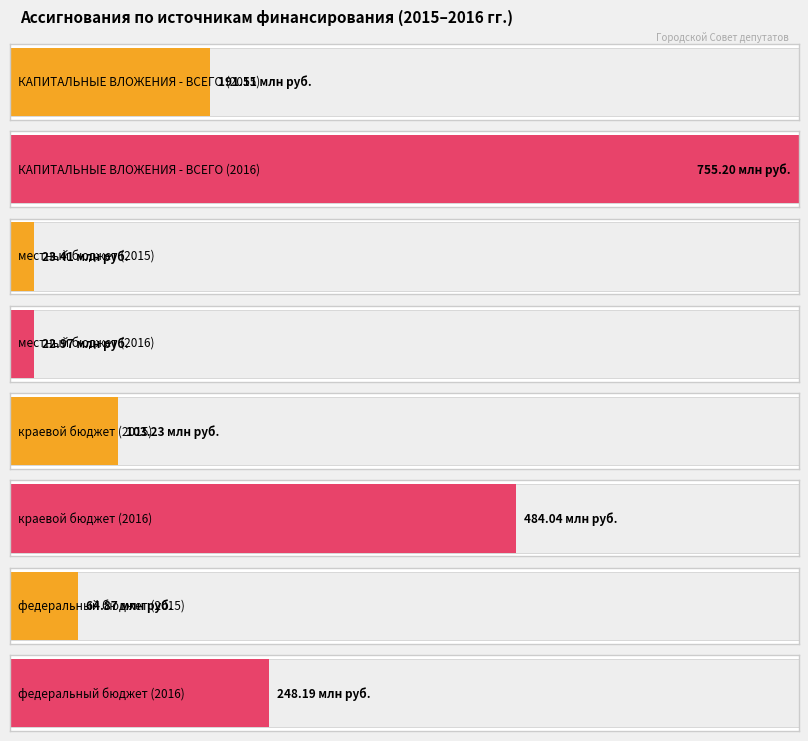

Does the chart contain stacked bars?

No